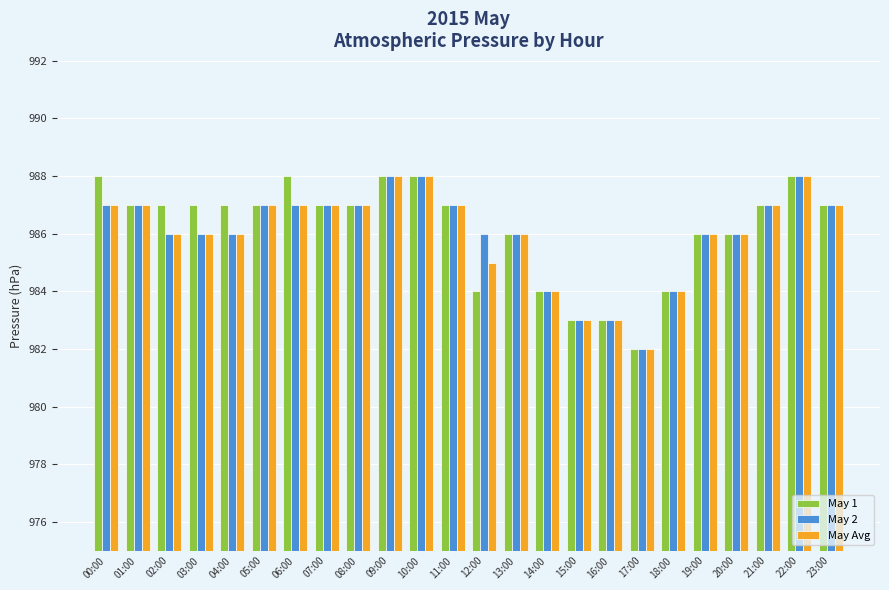

Where is May Avg nearest to the value 985?

12:00